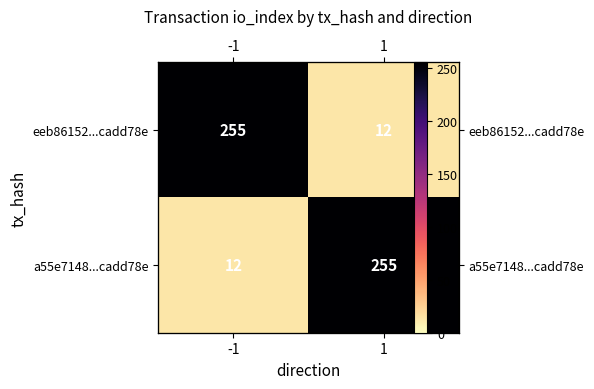

True or false: eeb86152...cadd78e has a value of 12 at 1.

True